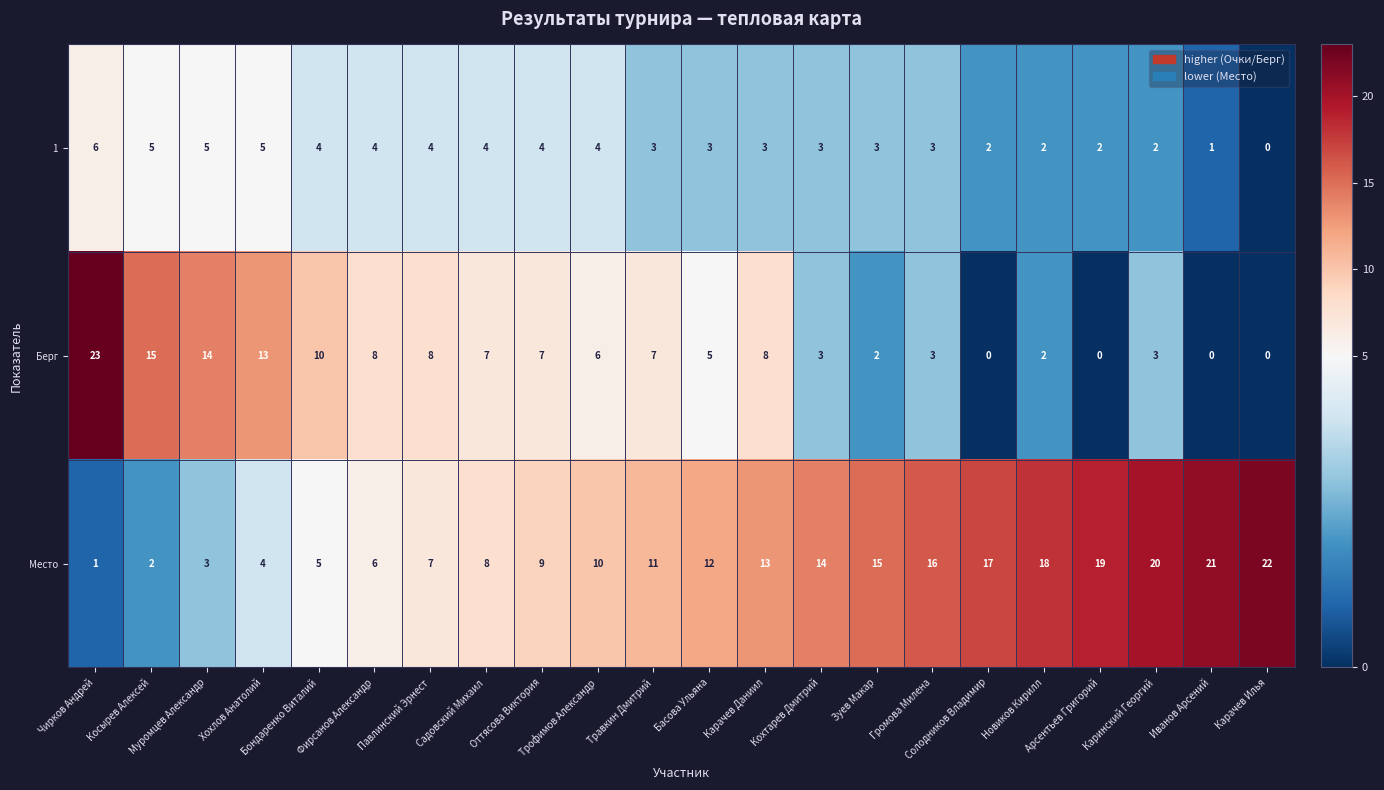

Which series has the largest total across all categories?

Место